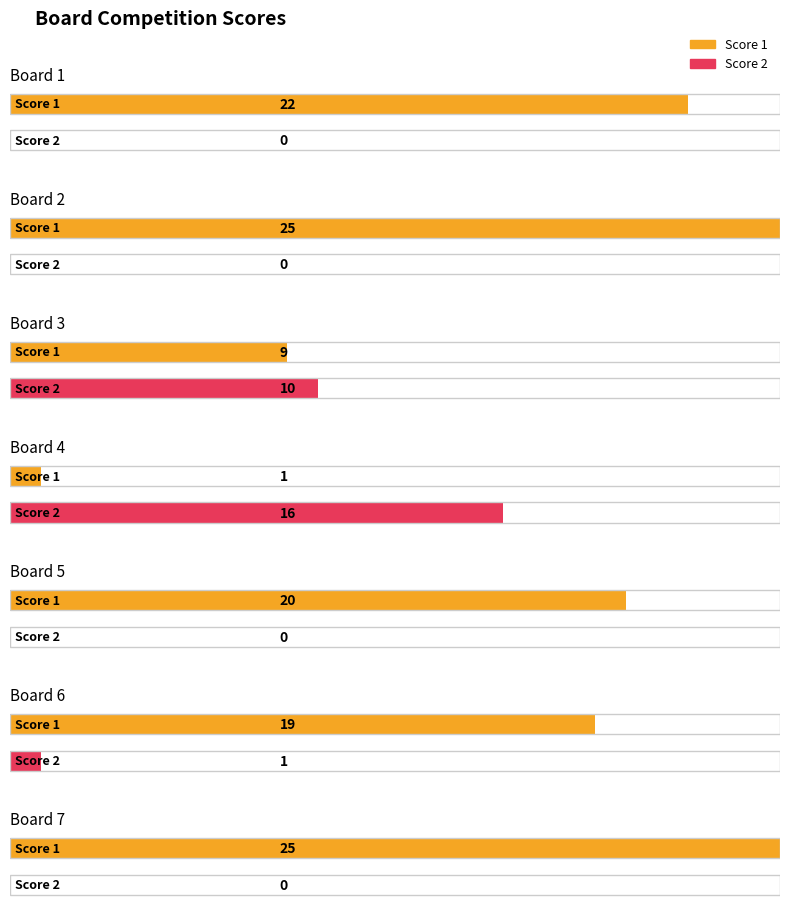

Rank the series at Board 7 from lowest to highest value.

Score 2, Score 1